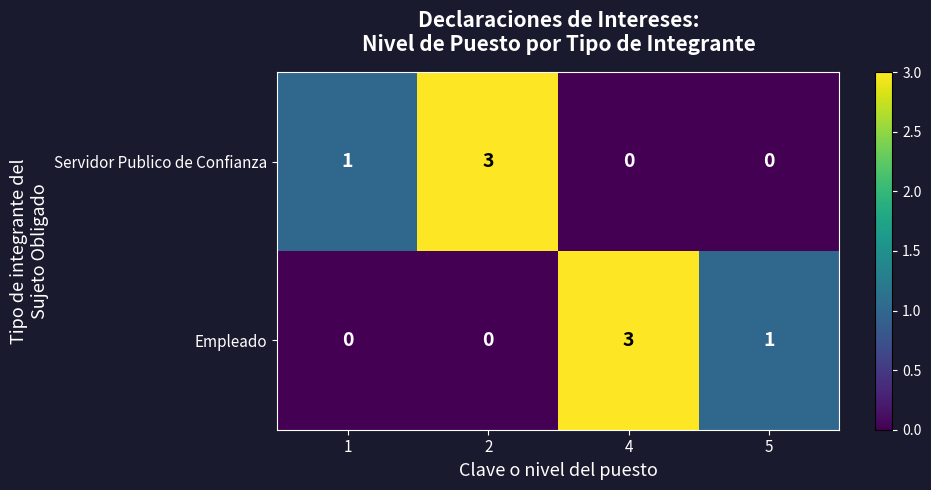

True or false: Servidor Publico de Confianza has a value of 0 at 5.

True